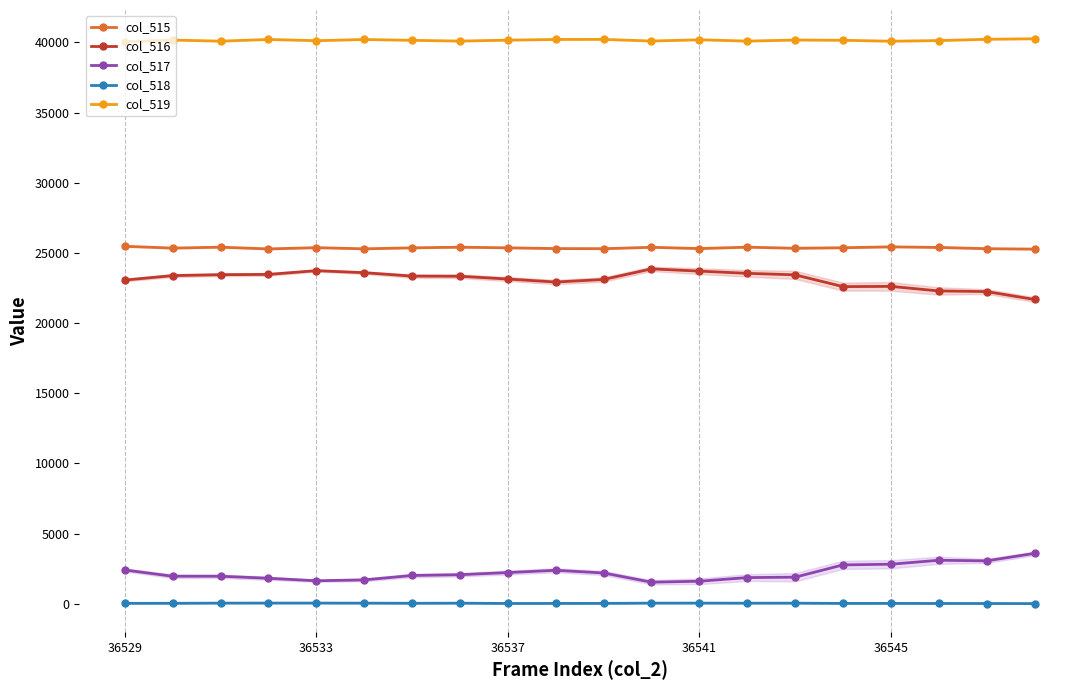

True or false: col_518 has a value of 25 at 36545.

True